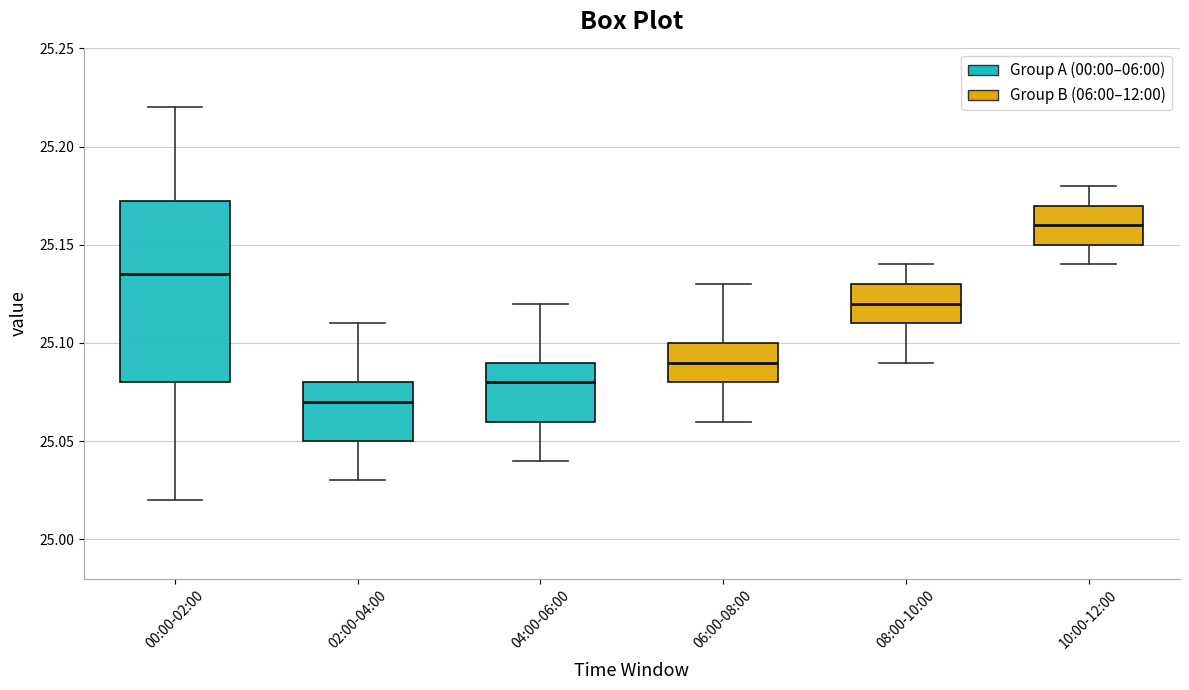

Which box is the tallest, from its lower edge to its upper edge?

00:00-02:00